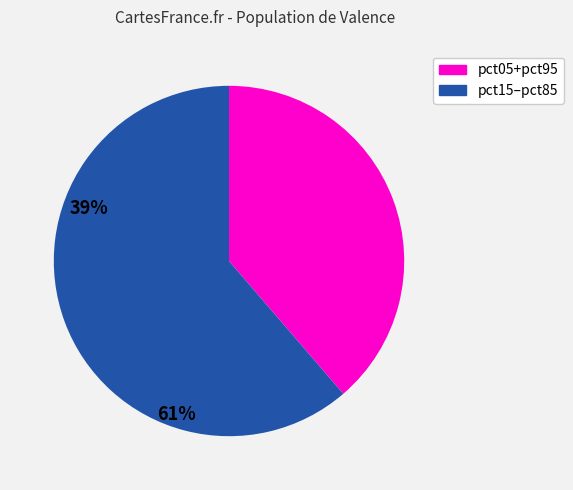

Count the number of slices in the pie.

2